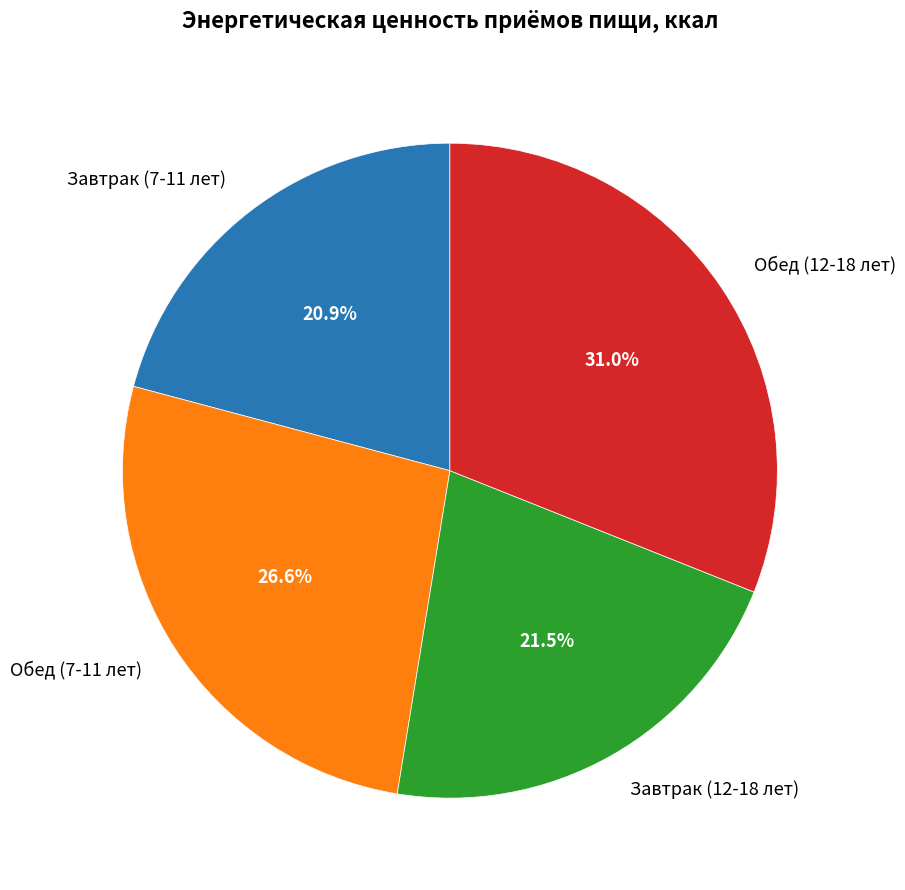

True or false: Обед (7-11 лет) accounts for 27% of the total.

True